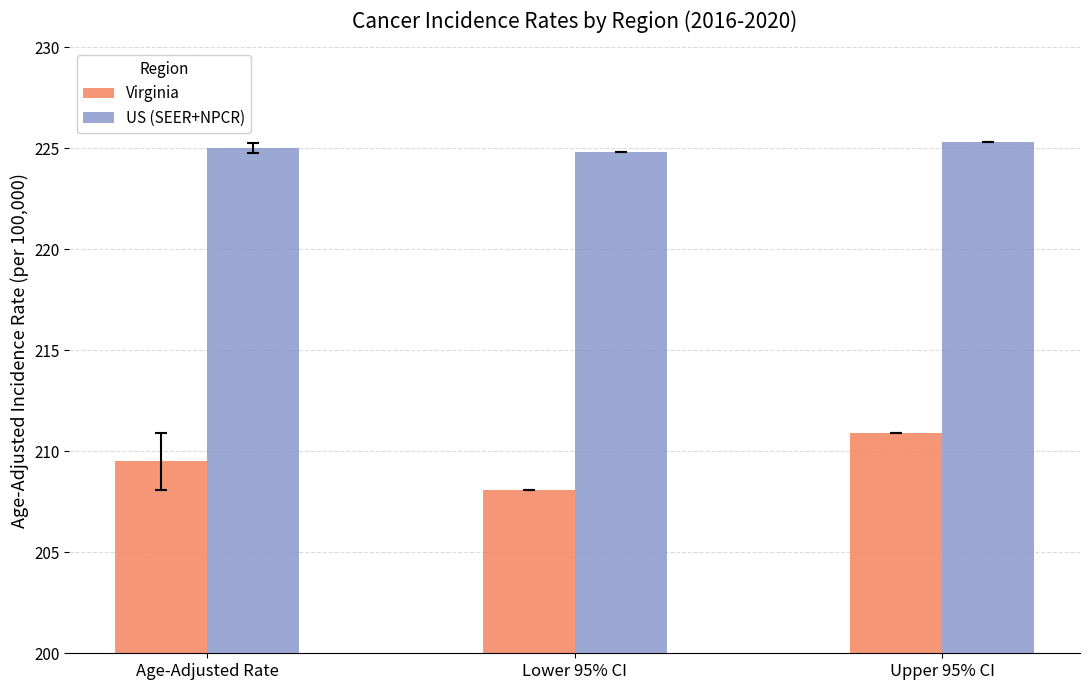

Which series has the largest range (max minus min)?

Virginia